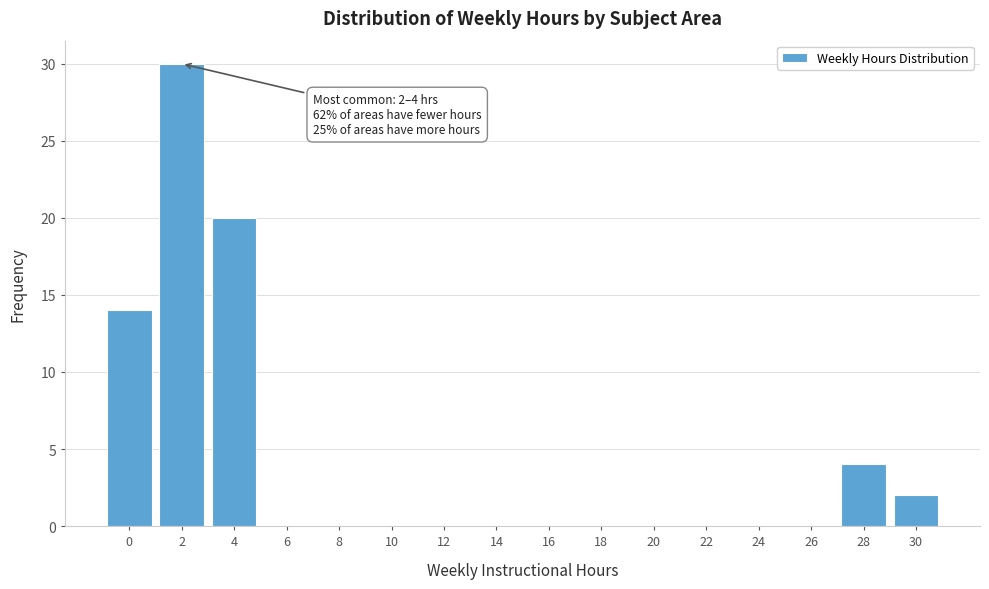

Reading left to right, extract all data points from this chart.

0=14	2=30	4=20	6=0	8=0	10=0	12=0	14=0	16=0	18=0	20=0	22=0	24=0	26=0	28=4	30=2